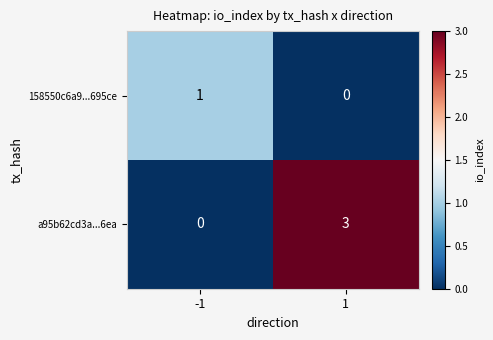

Which series changed the most between -1 and 1?

a95b62cd3a...6ea